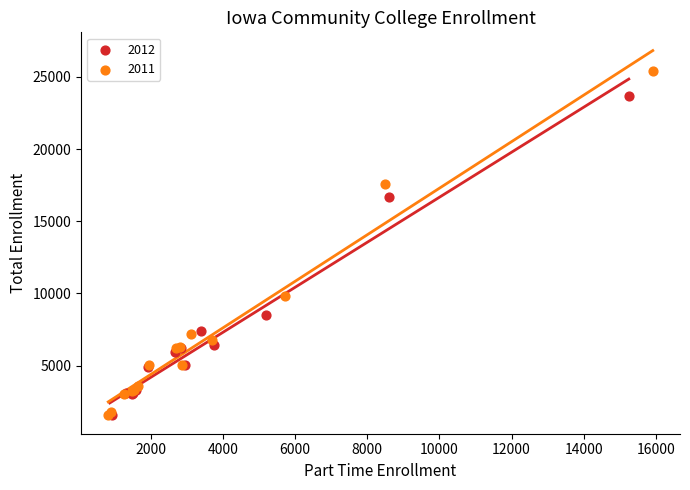

Which series has the widest spread of Y values?

2011